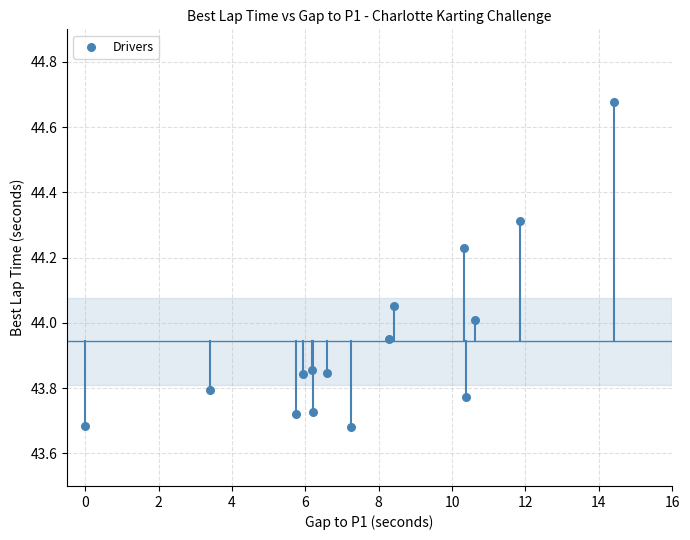

What is the range of X values (max minus min)?

14.4